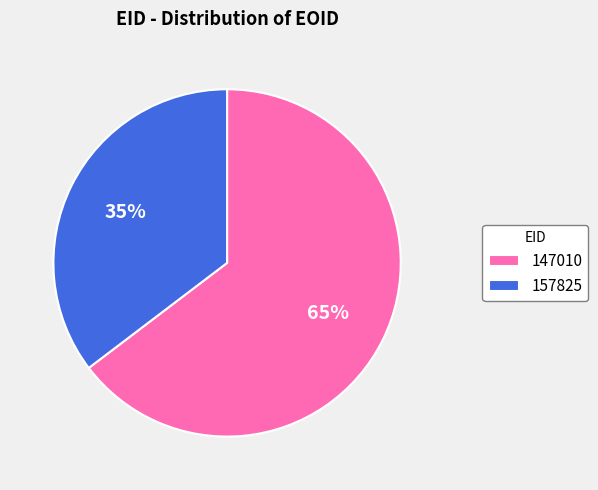

Which has a higher value, 147010 or 157825?

147010